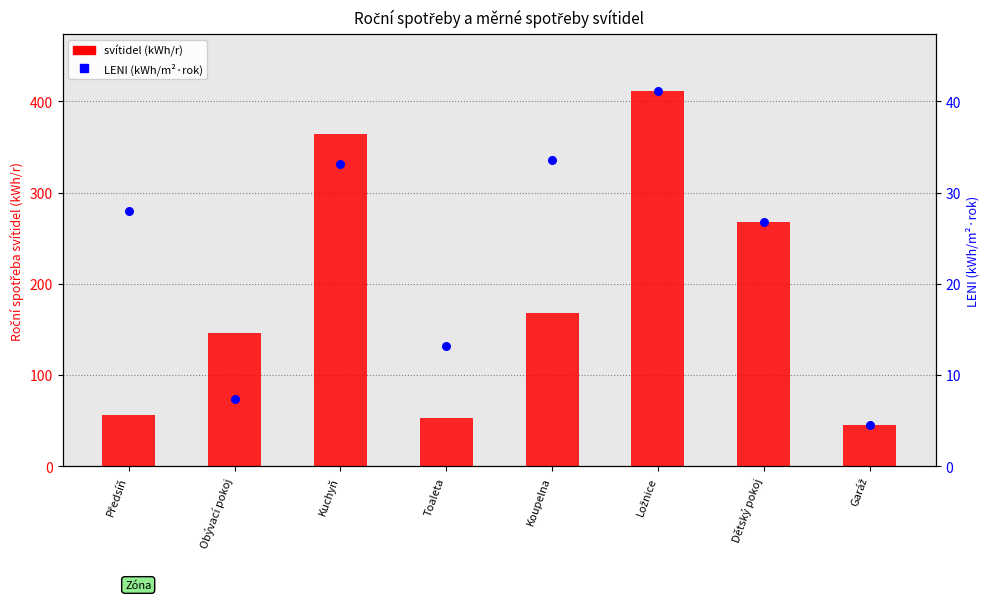

Is the value of LENI (kWh/m²·rok) at Předsíň greater than the value of svítidel (kWh/r) at Kuchyň?

No